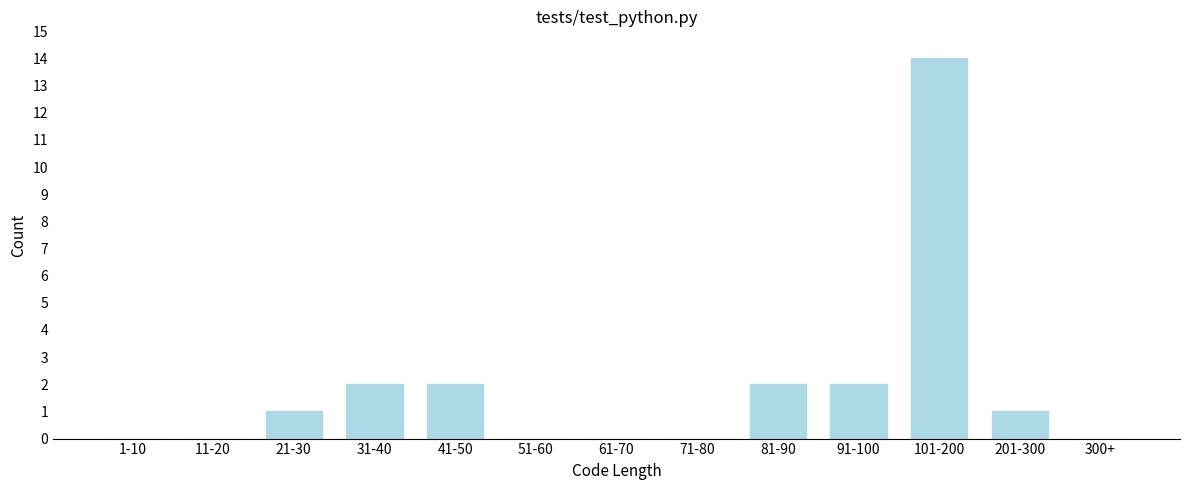

Reading right to left, what are all the values shown in this chart?

300+=0	201-300=1	101-200=14	91-100=2	81-90=2	71-80=0	61-70=0	51-60=0	41-50=2	31-40=2	21-30=1	11-20=0	1-10=0